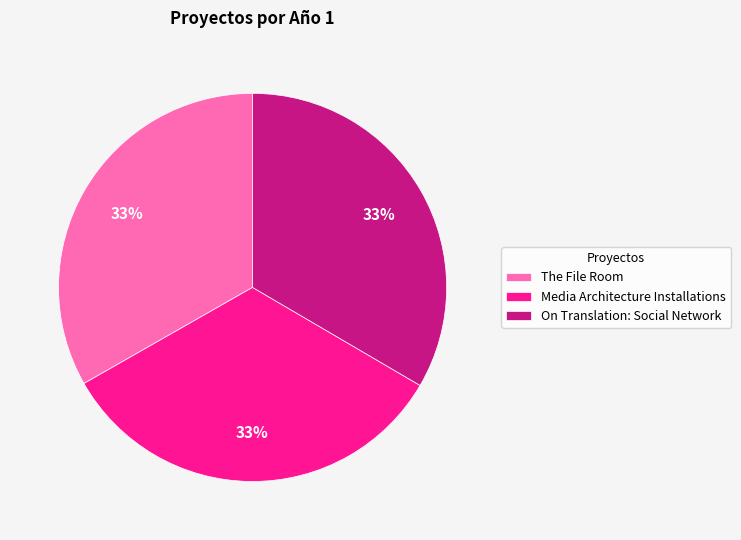

Does On Translation: Social Network account for over 50% of the chart?

No